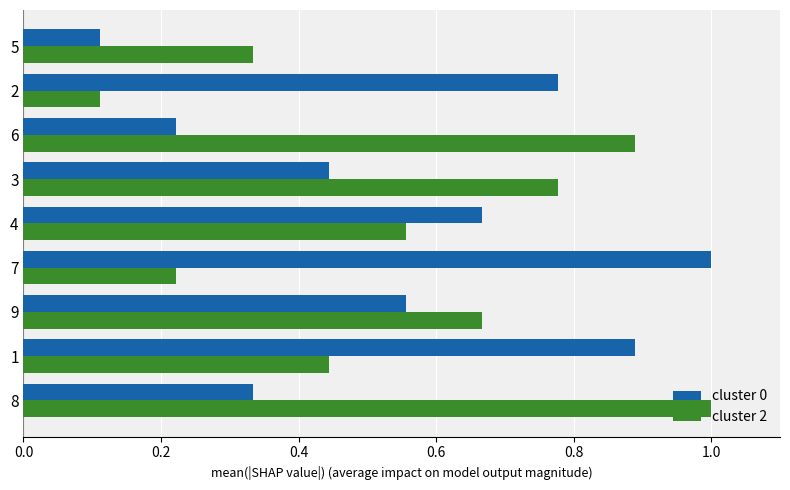

What are all the series names shown in the legend?

cluster 0, cluster 2